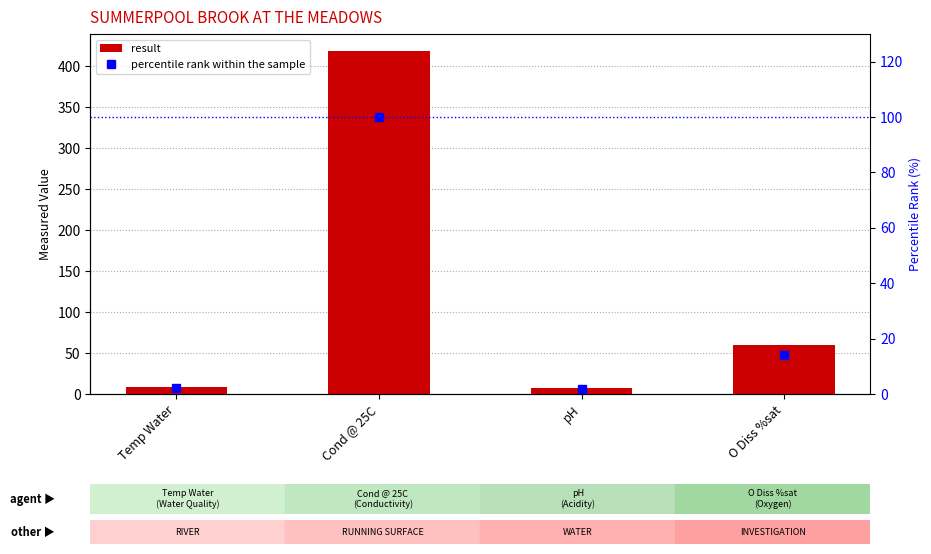

How many values in the percentile rank within the sample series exceed 14?

2